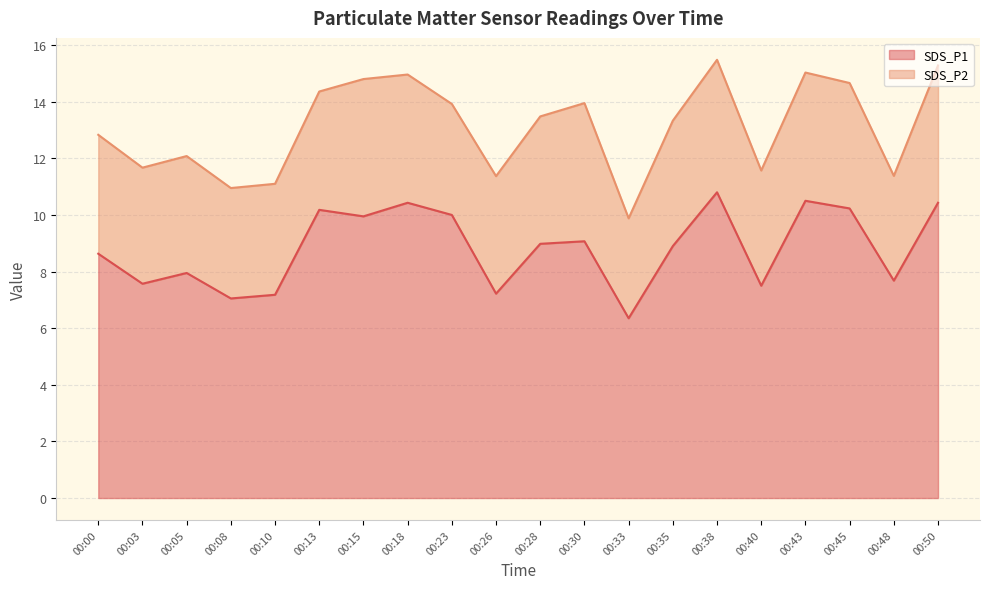

True or false: there are more than 0 points higher than both neighbors.

True